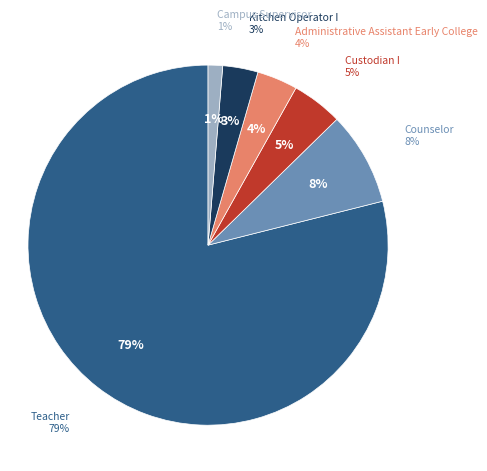

The Administrative Assistant Early College slice represents 4% of the pie. True or false?

True